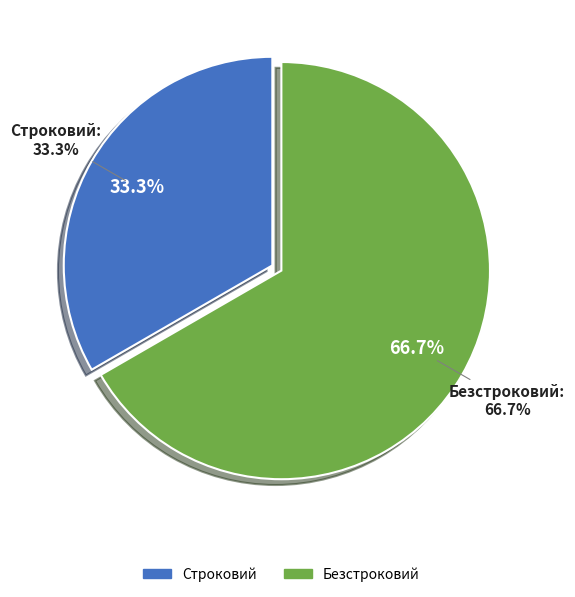

Is there any slice that represents more than half of the pie?

Yes